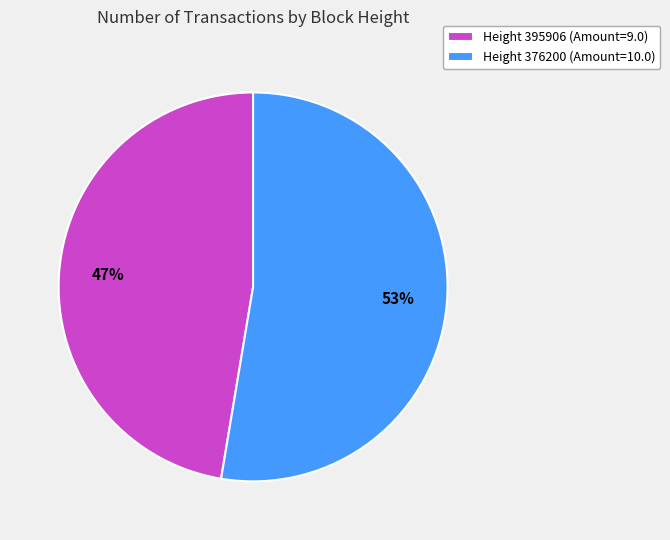

The Height 395906 (Amount=9.0) slice represents 55% of the pie. True or false?

False